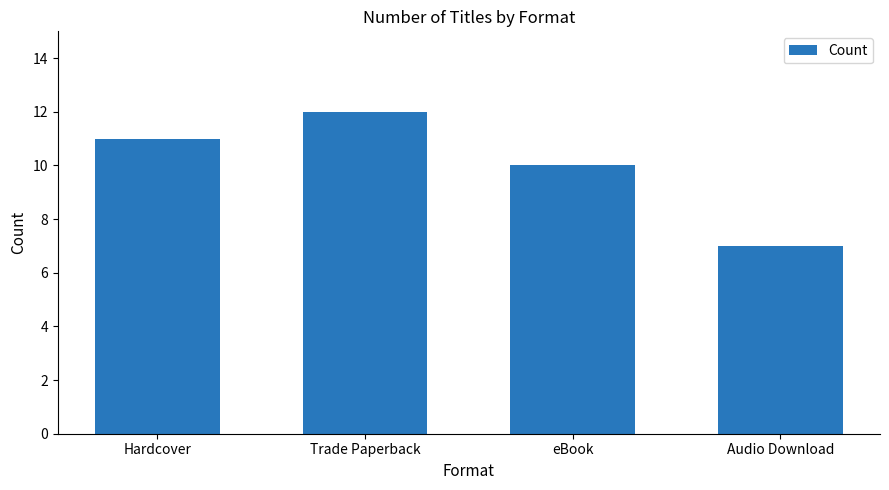

Rank the categories by value from highest to lowest.

Trade Paperback, Hardcover, eBook, Audio Download